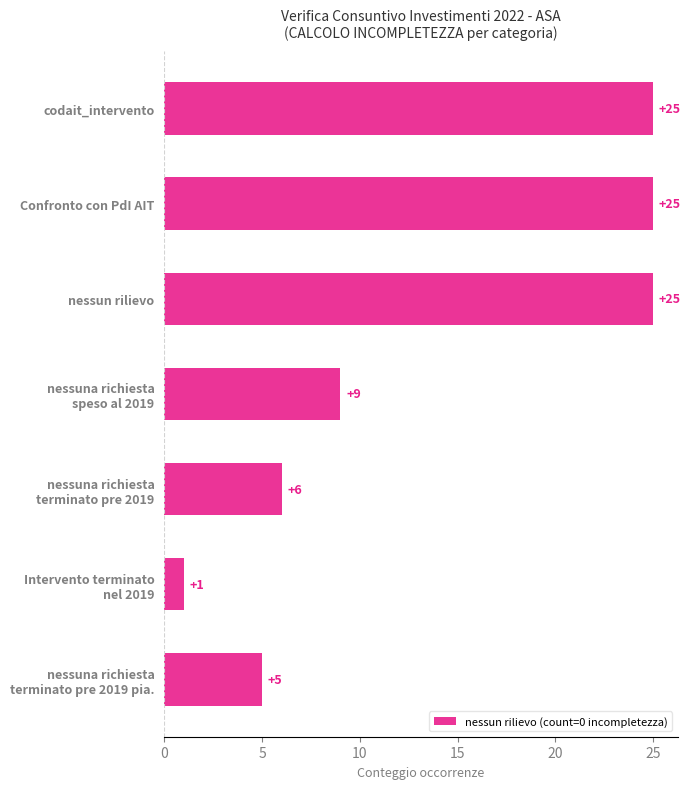

Does the chart contain stacked bars?

No